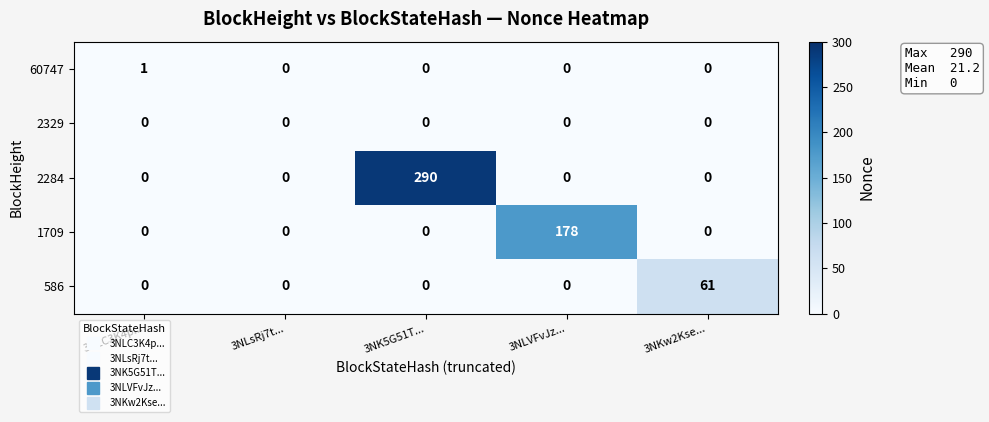

What is the spread (max minus min) of values at 3NLC3K4p...?

1